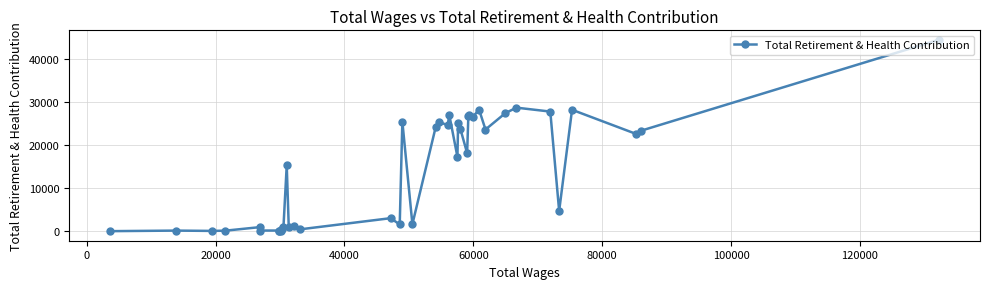

What is the average value?

14424